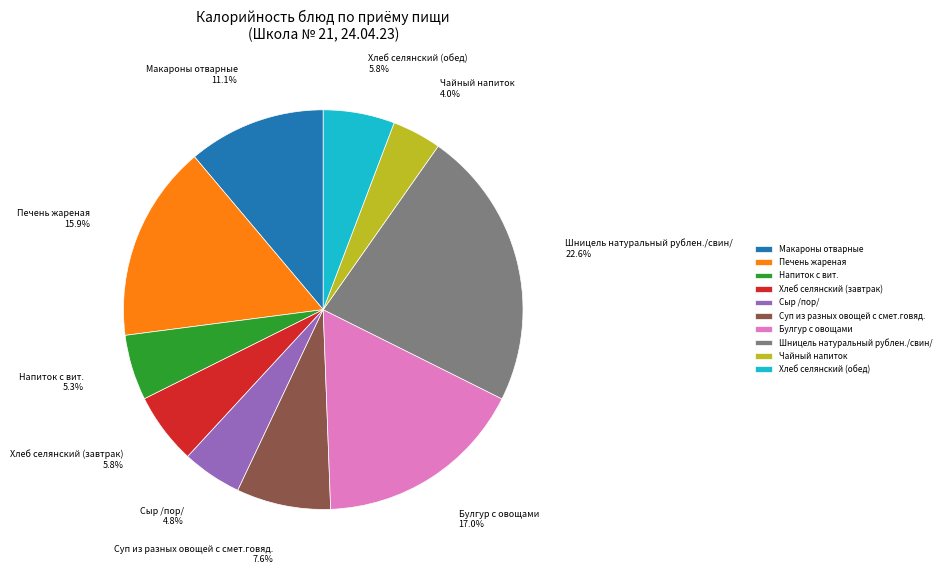

What portion of the pie excludes Сыр /пор/?

95.2%